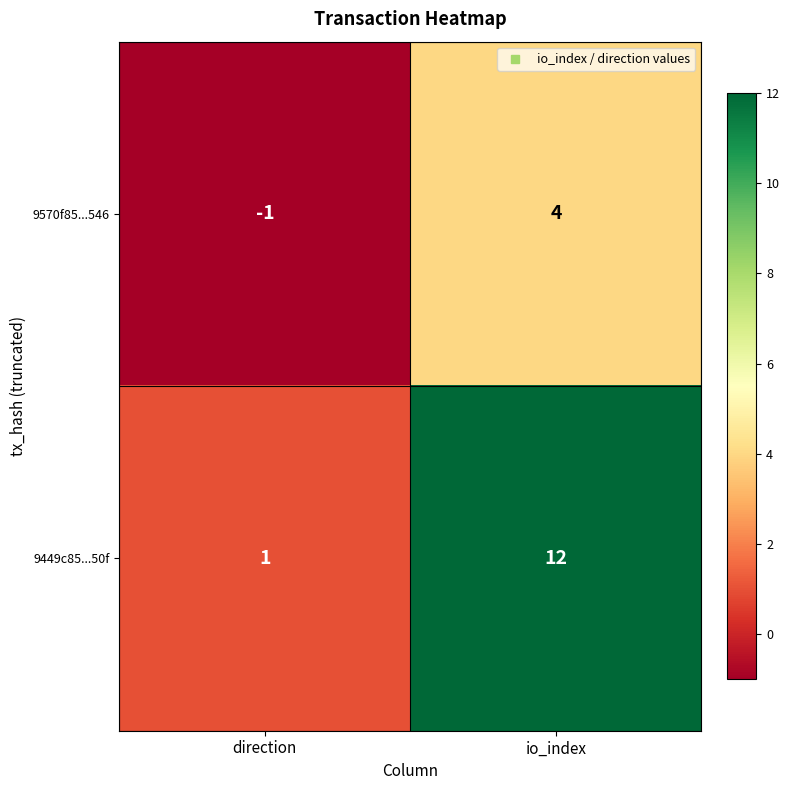

Which category has the highest value across all series?

io_index